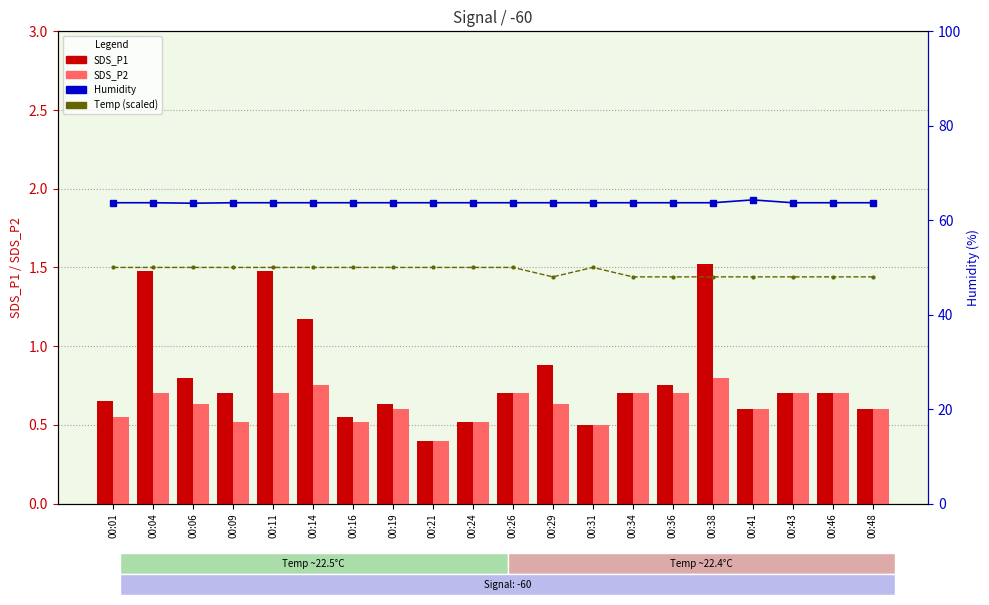

Is the value of Temp (scaled) at 00:34 greater than the value of SDS_P1 at 00:16?

Yes